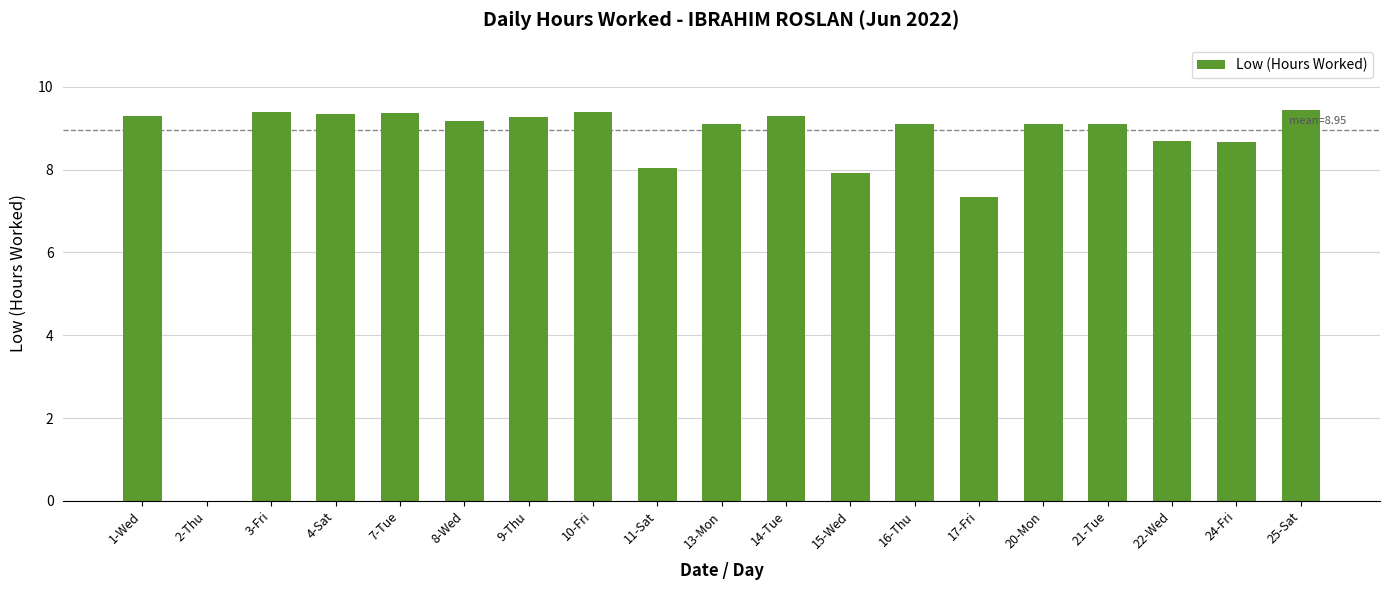

What is the maximum value shown in the chart?

9.4